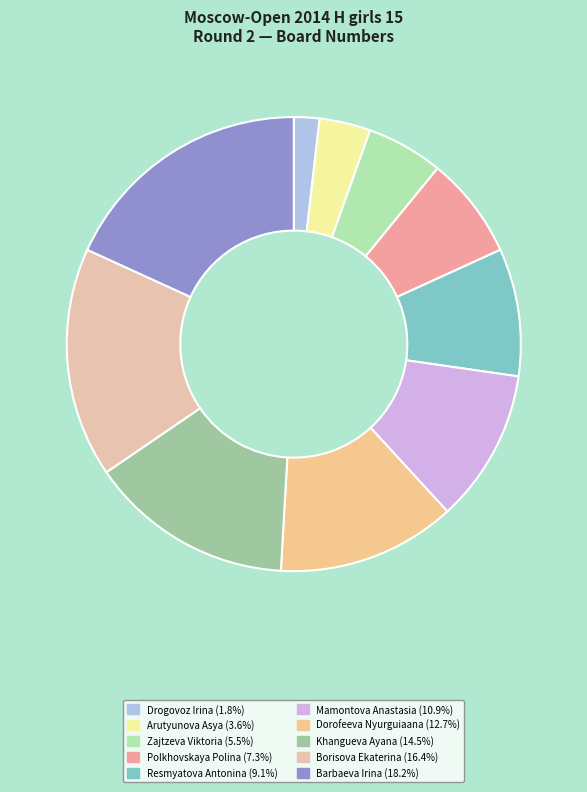

To the nearest percent, what portion does Mamontova Anastasia represent?

11%